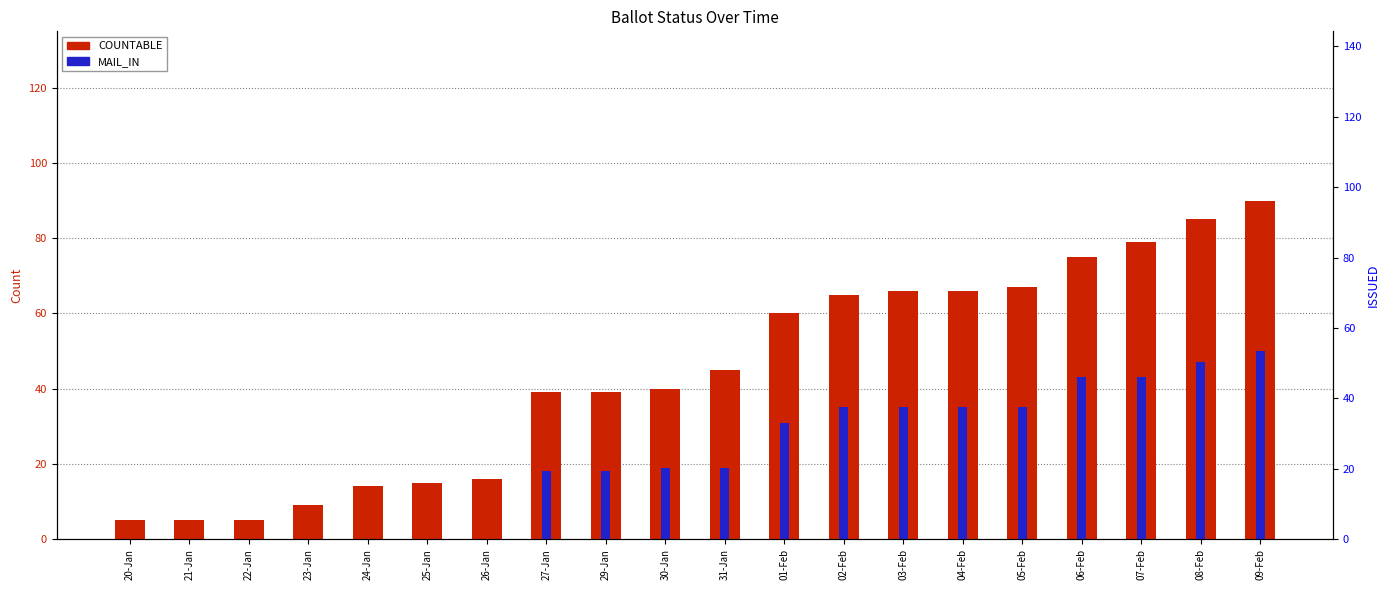

The value of COUNTABLE at 27-Jan is 23. True or false?

False